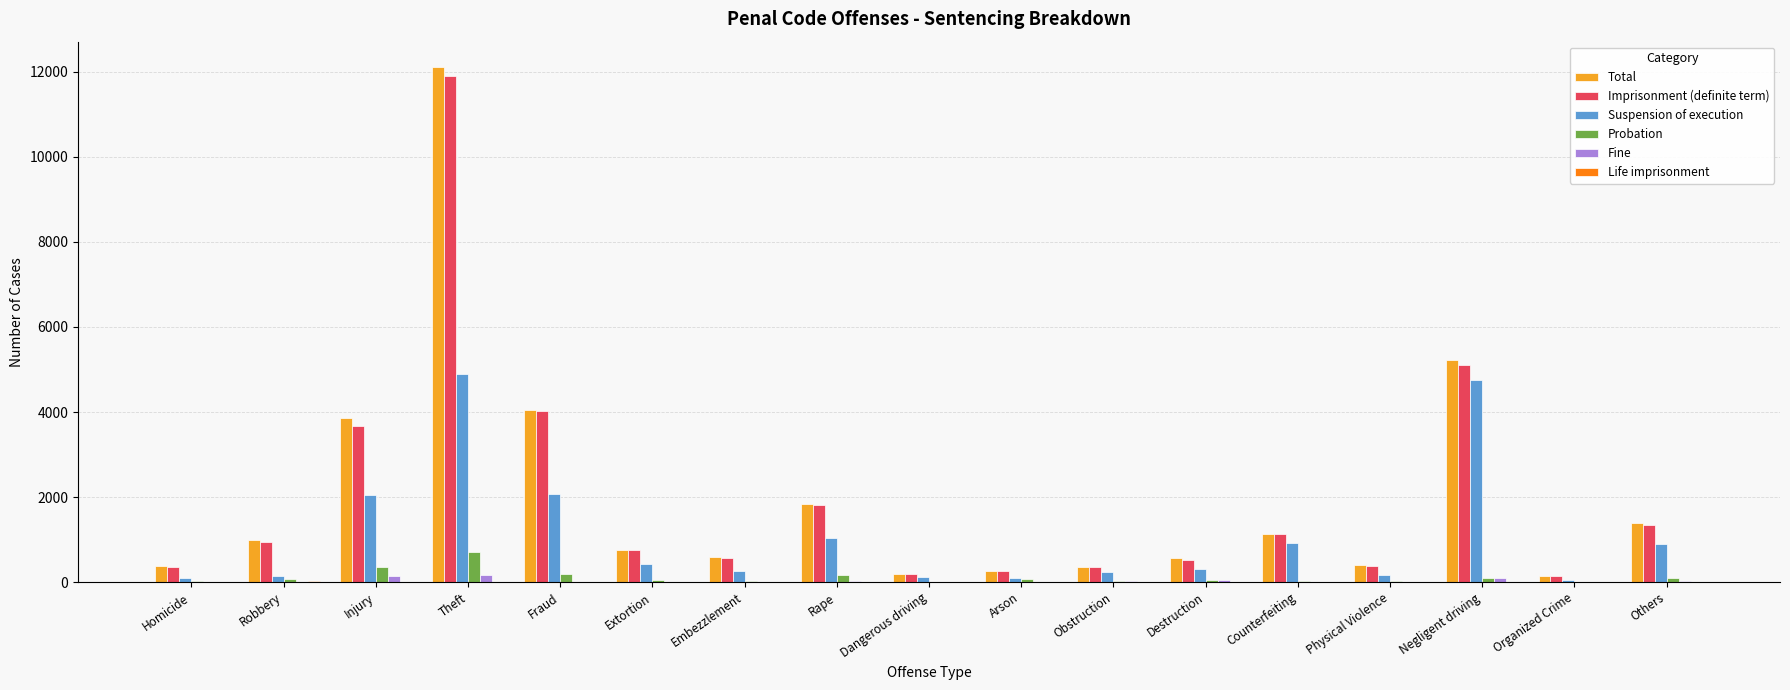

The value of Suspension of execution at Others is 273. True or false?

False